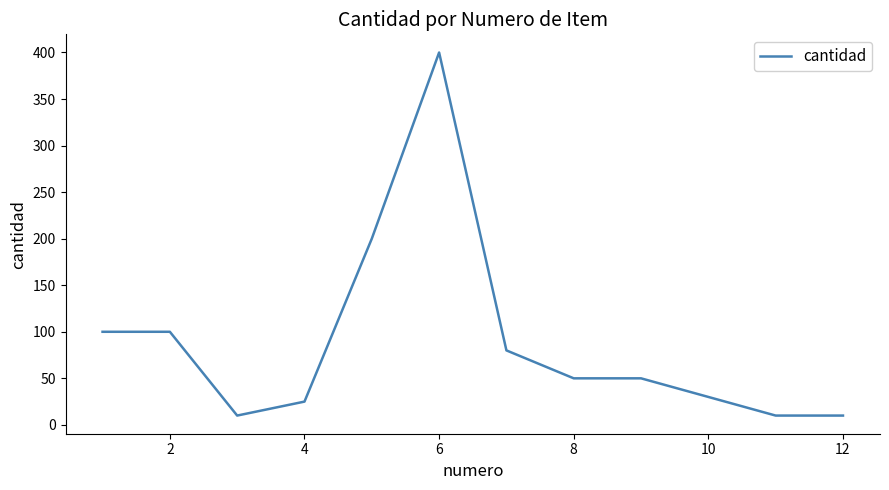

What is the difference between the maximum and minimum values?

390